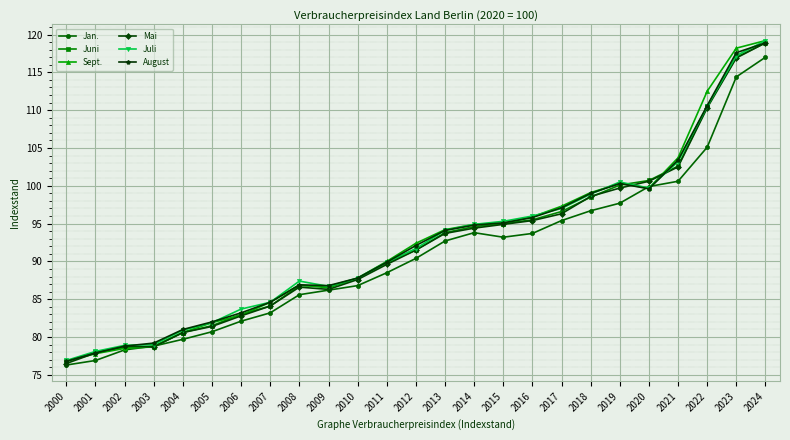

How many data points in Sept. are above 92?

13